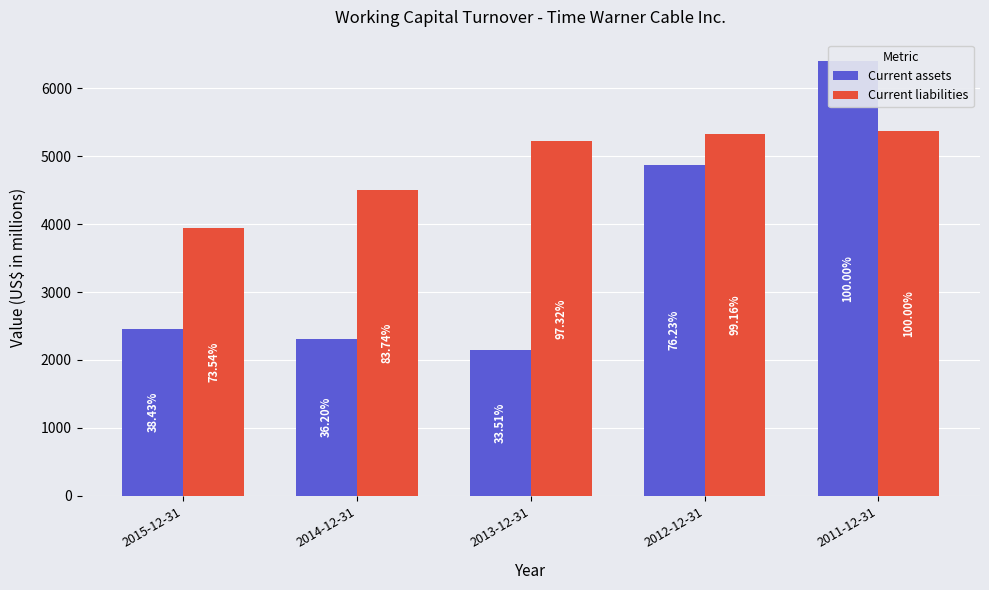

Where does the Current liabilities series first go above 5226?

2012-12-31